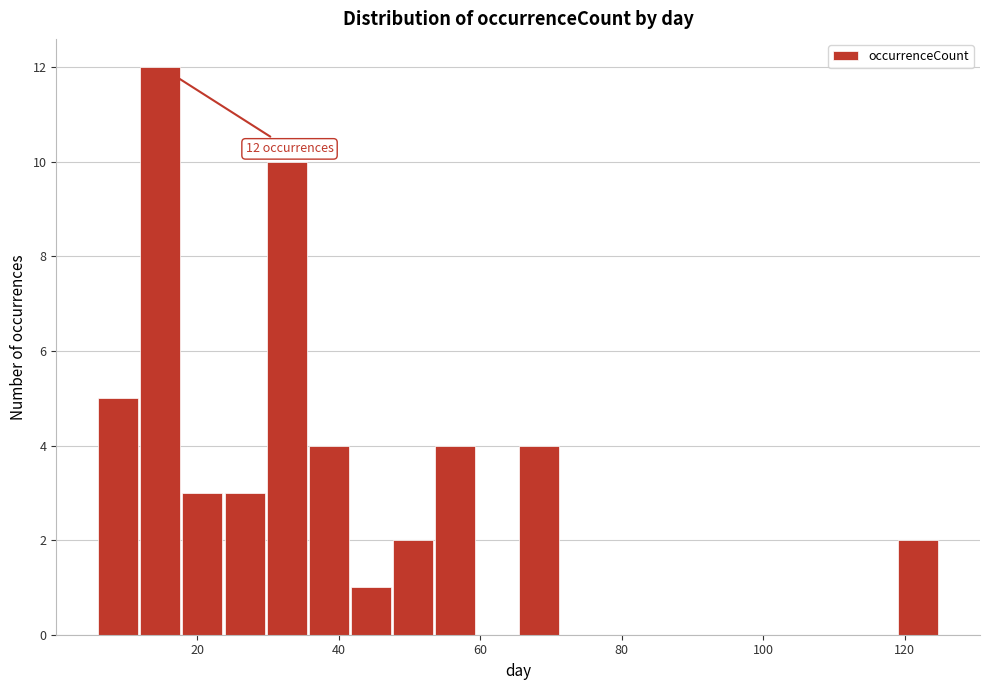

Read against the x-axis, roughly where is the centre of the tallest bar?

14